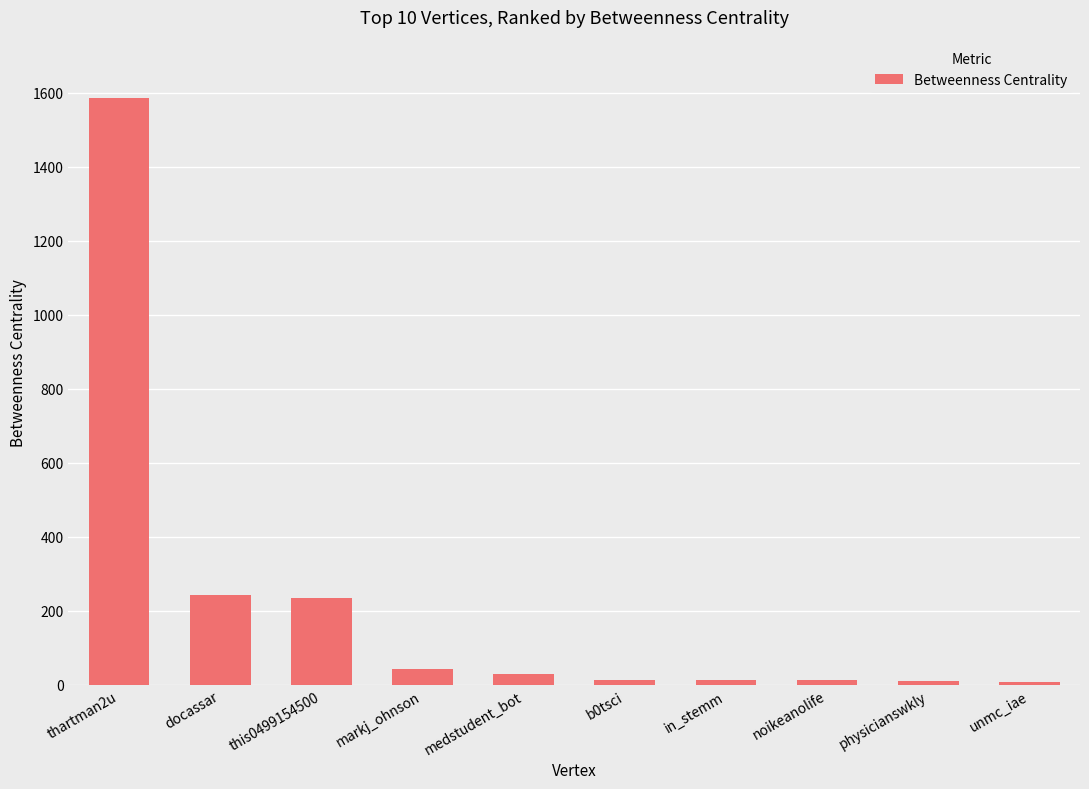

What is the label of the 6th bar from the right?

medstudent_bot